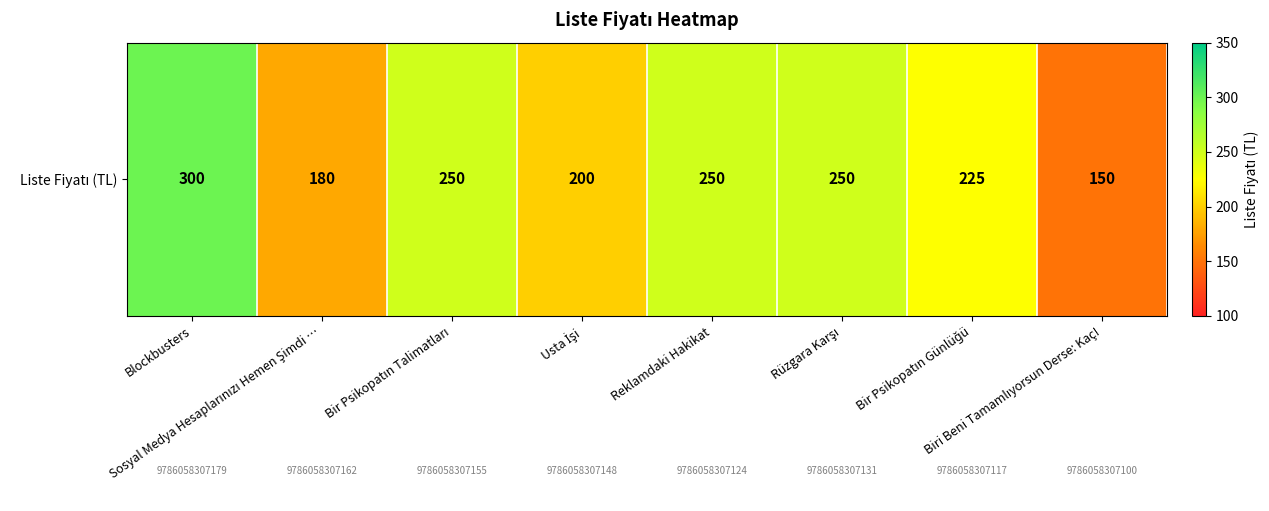

Count the values in the range 200 to 250.

5